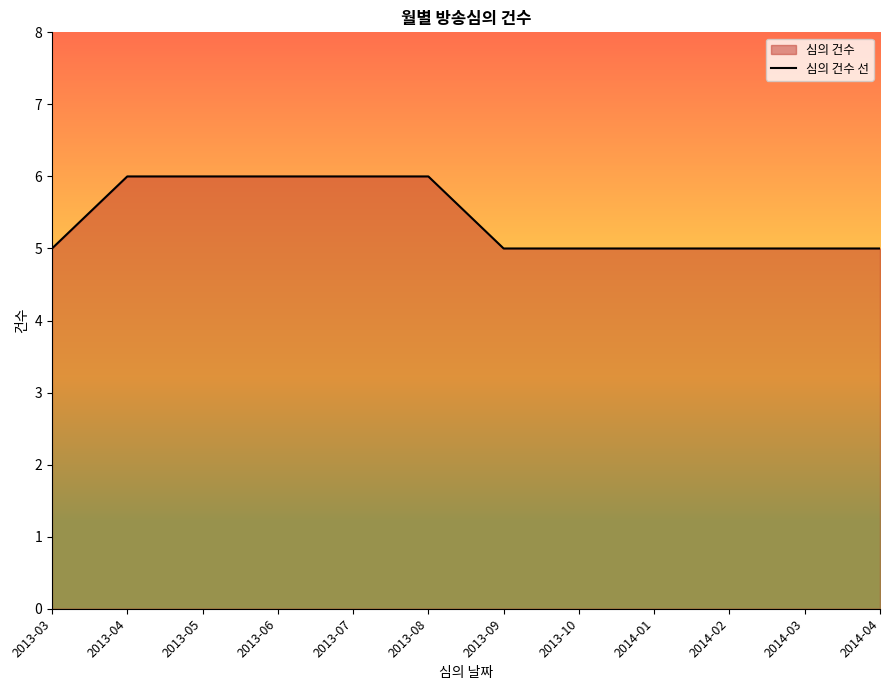

How many values exceed 5?

5